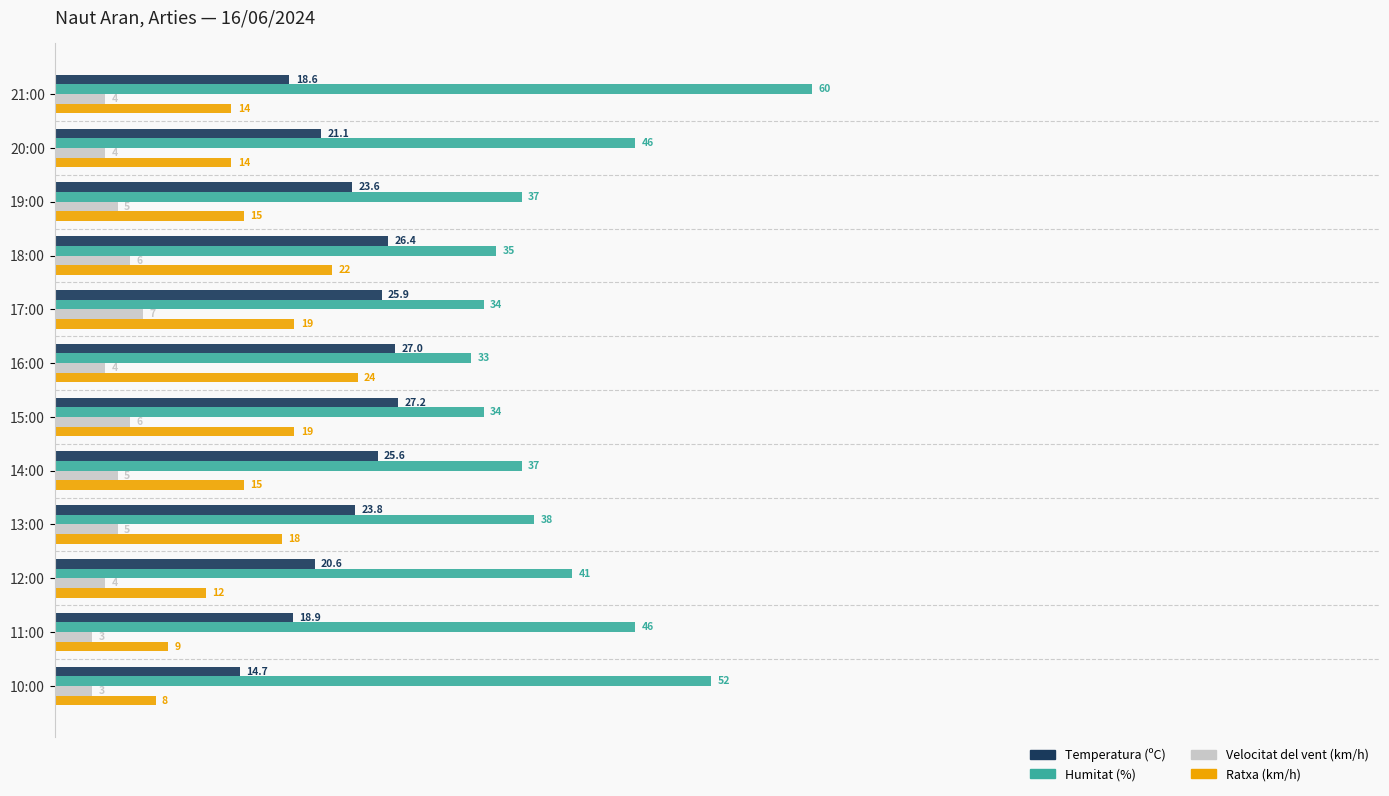

What is the difference between the maximum and minimum values in the Velocitat del vent (km/h) series?

4.0